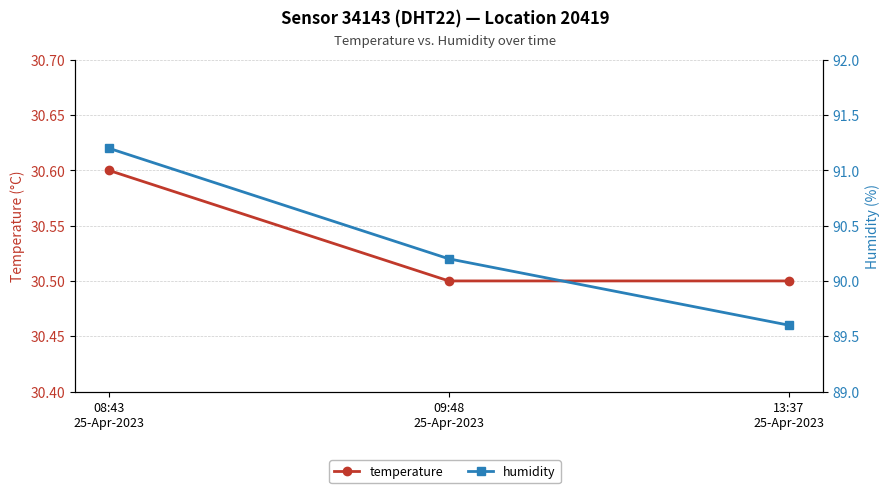

Reading left to right, list all the values displayed in this chart.

temperature: 30.6	30.5	30.5
humidity: 91.2	90.2	89.6